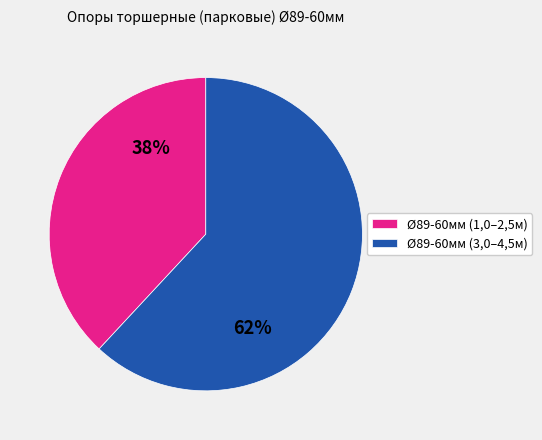

True or false: Ø89-60мм (3,0–4,5м) accounts for 62% of the total.

True